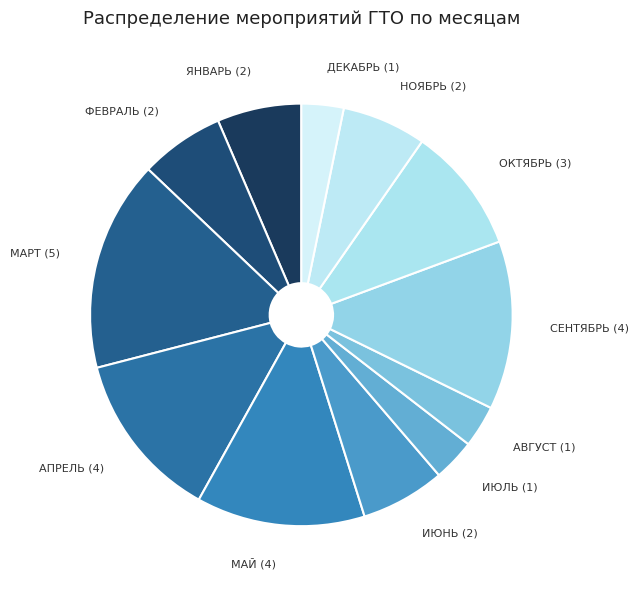

Approximately how many times larger is the value at ОКТЯБРЬ (3) compared to СЕНТЯБРЬ (4)?

0.7